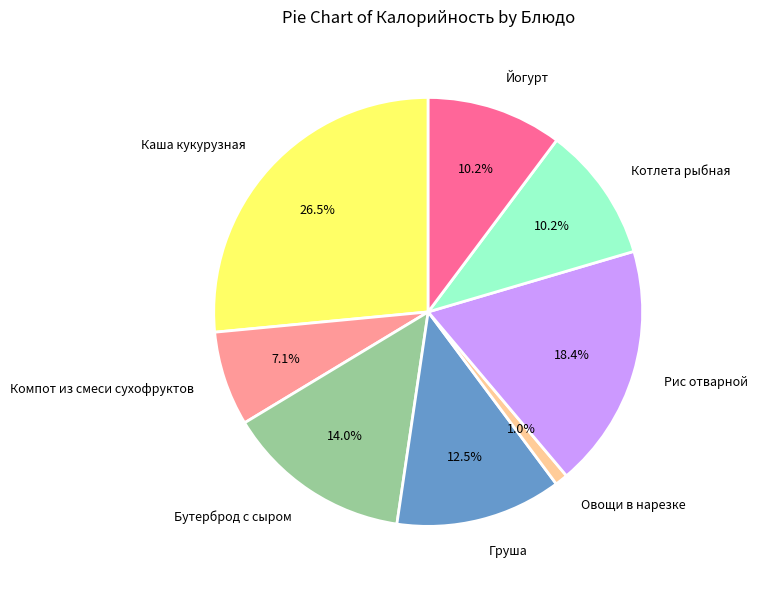

Does Котлета рыбная account for over 50% of the chart?

No